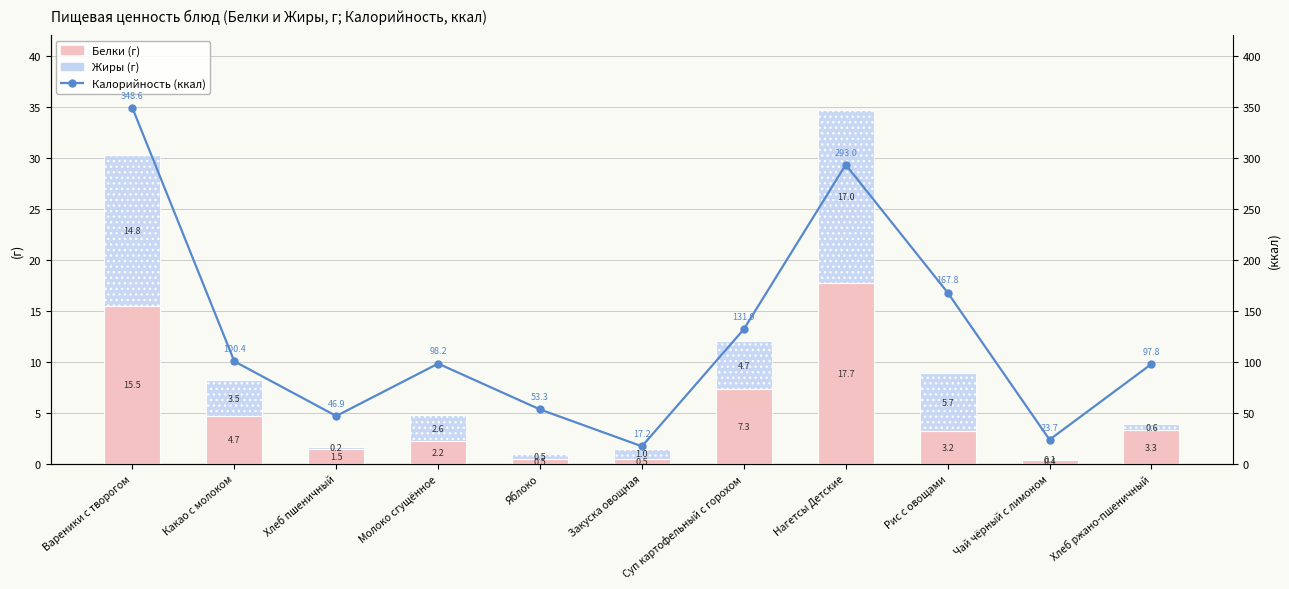

Which series has the largest total across all categories?

Калорийность